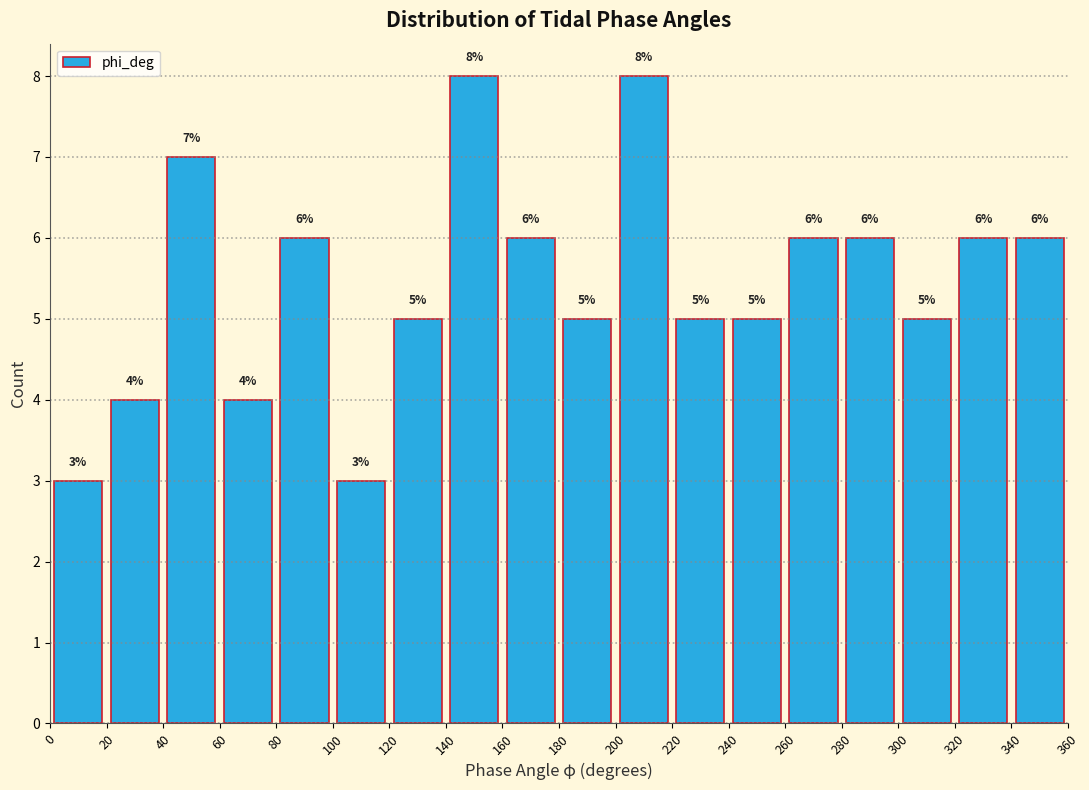

Reading left to right, transcribe this chart: for each bar, give the range it covers on the x-axis and its height.

0 to 20: 3
20 to 40: 4
40 to 60: 7
60 to 80: 4
80 to 100: 6
100 to 120: 3
120 to 140: 5
140 to 160: 8
160 to 180: 6
180 to 200: 5
200 to 220: 8
220 to 240: 5
240 to 260: 5
260 to 280: 6
280 to 300: 6
300 to 320: 5
320 to 340: 6
340 to 360: 6